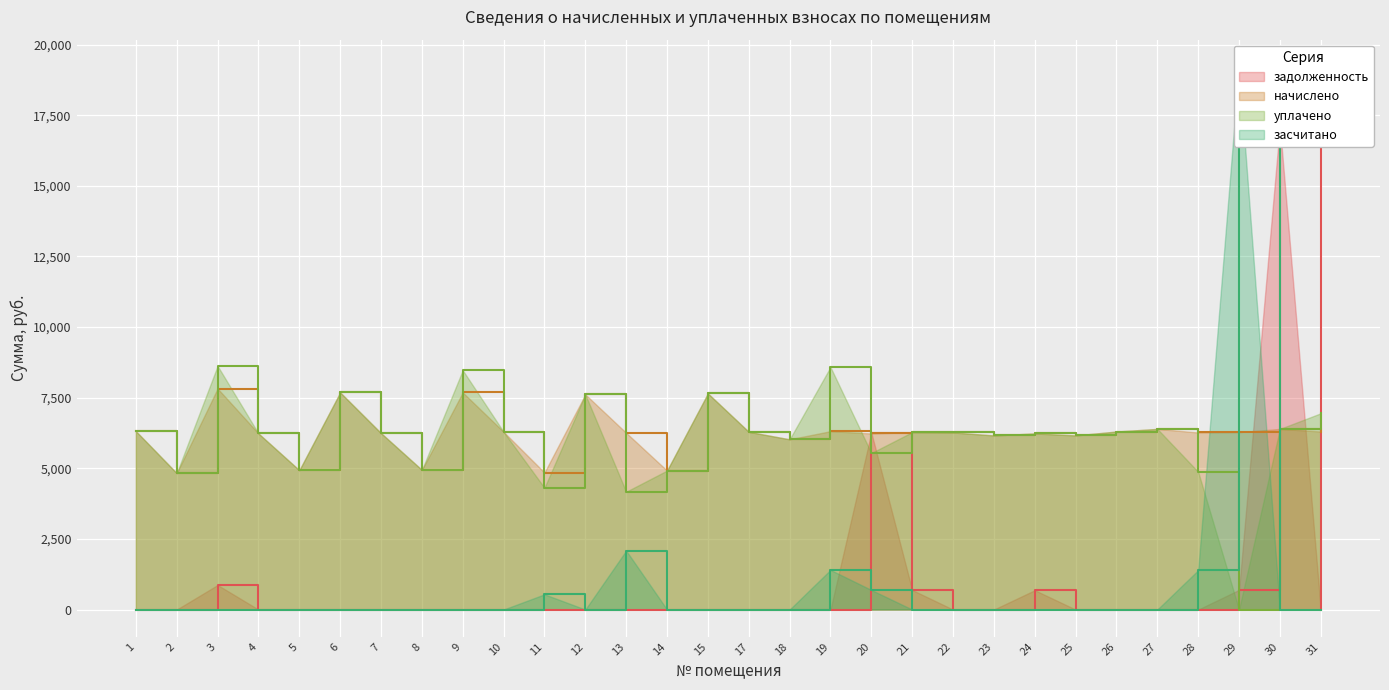

What is the spread (max minus min) of values at 13?

6255.4